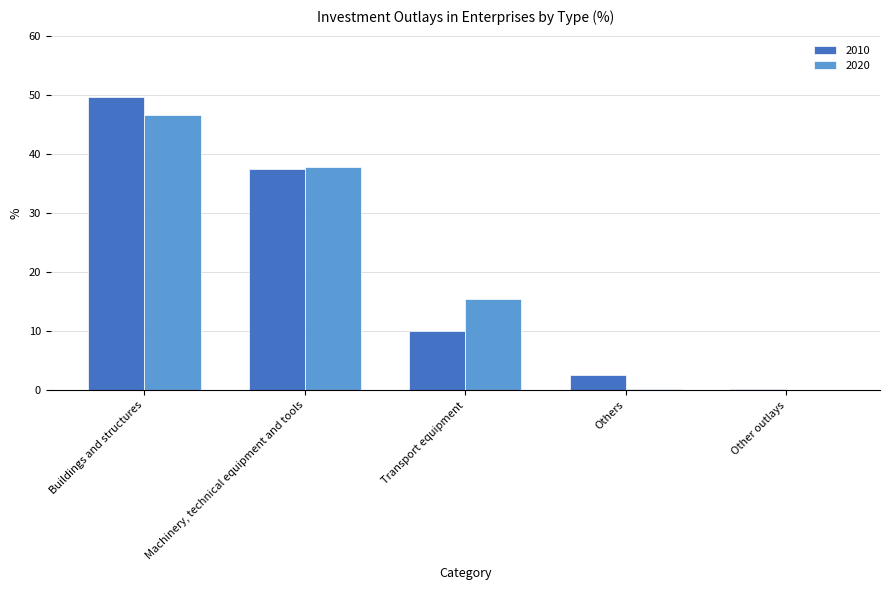

How many values in the 2010 series exceed 10?

3